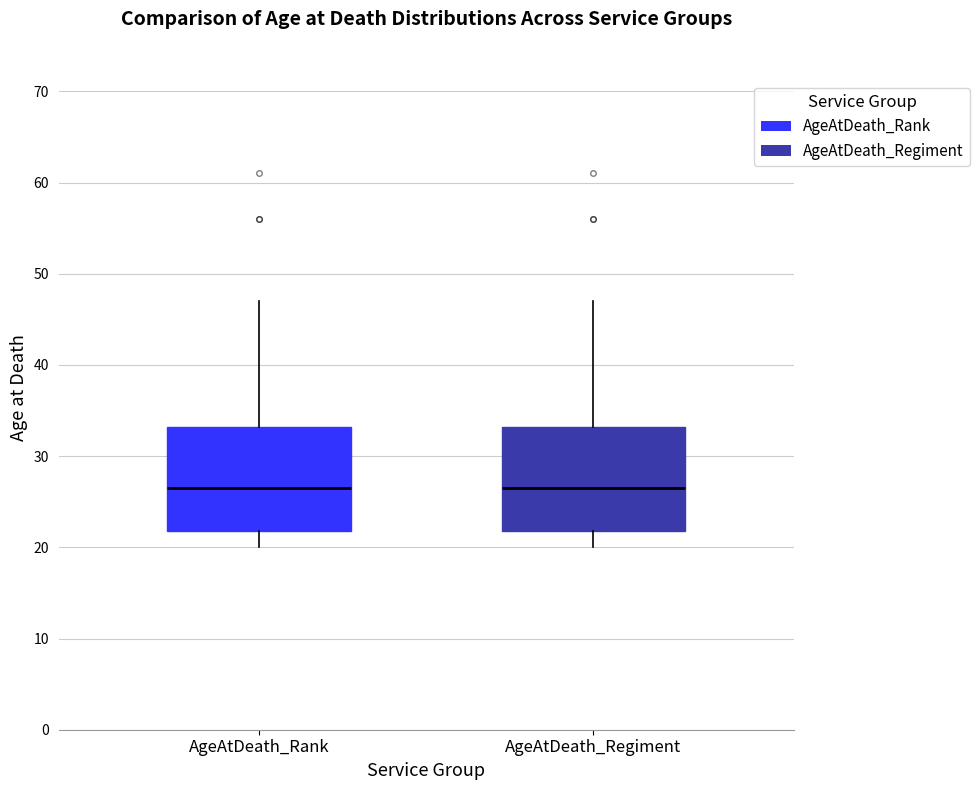

Reading left to right, read every box against the y-axis: the position of its median line, the range the box covers, and the ends of its whiskers. The values are not printed on the chart, so give them approximately, as read against the axis.

AgeAtDeath_Rank: median 27, box 22 to 33, whiskers 20 to 47
AgeAtDeath_Regiment: median 27, box 22 to 33, whiskers 20 to 47